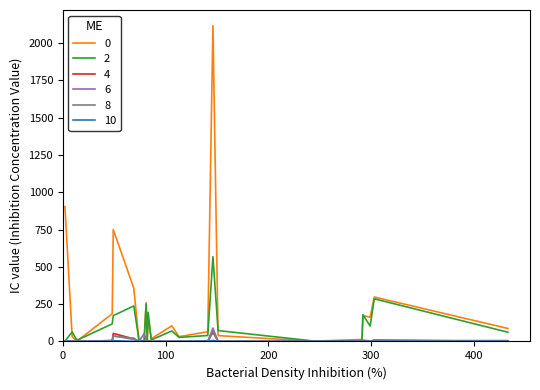

How many lines are shown in the chart?

6